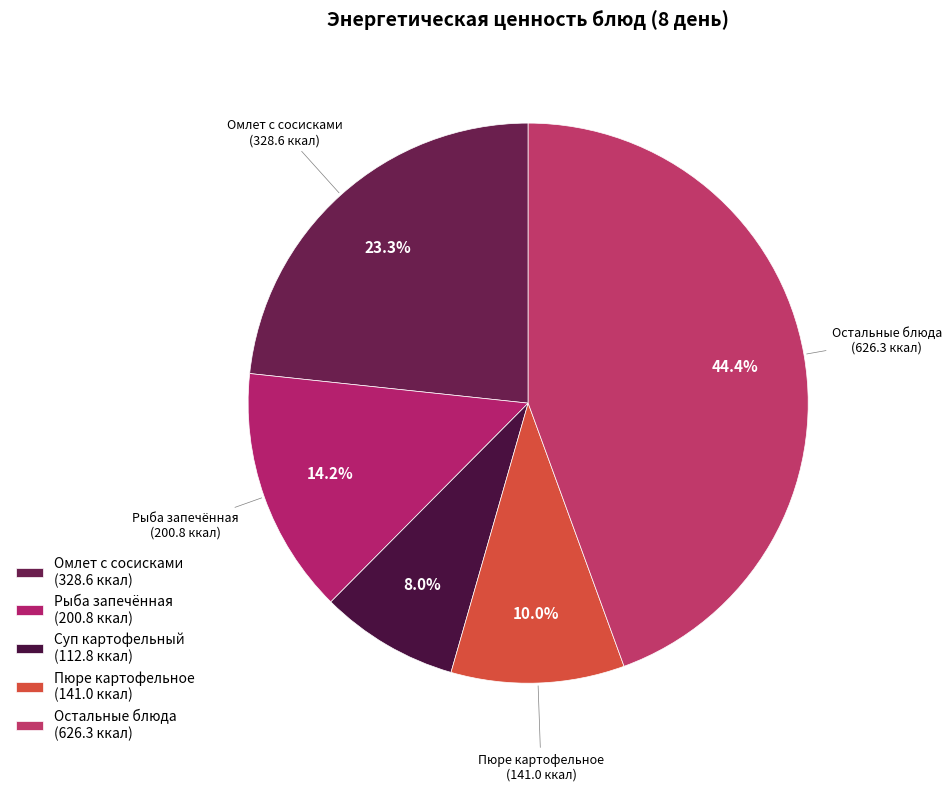

Is there any slice that represents more than half of the pie?

No